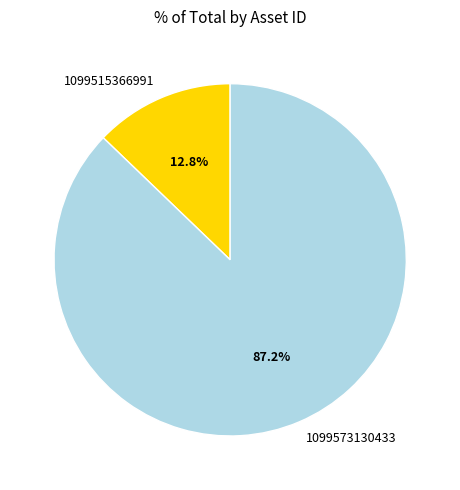

The 1099573130433 slice represents 77% of the pie. True or false?

False